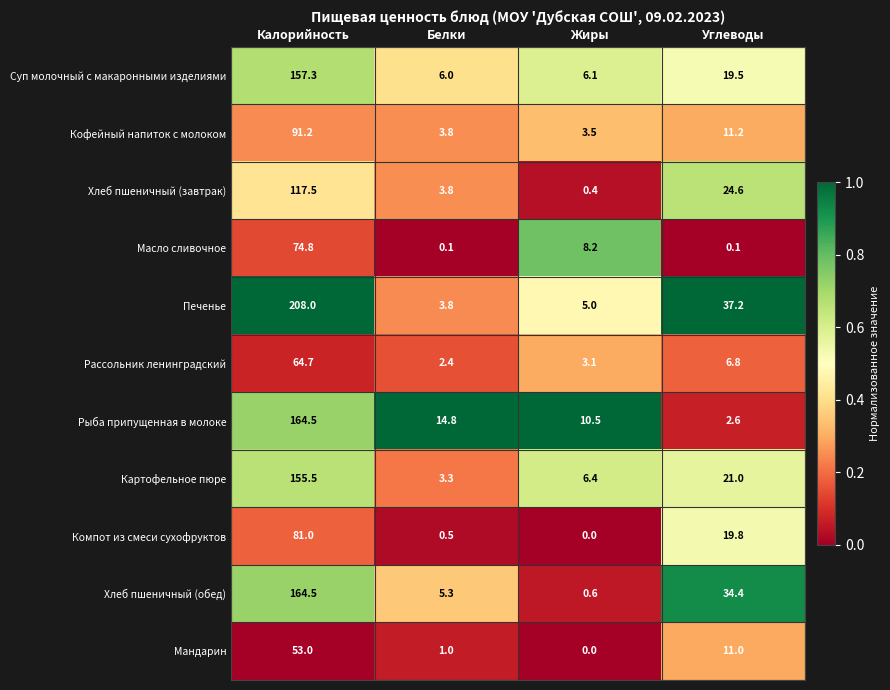

What is the sum of all Хлеб пшеничный (завтрак) values?

146.3